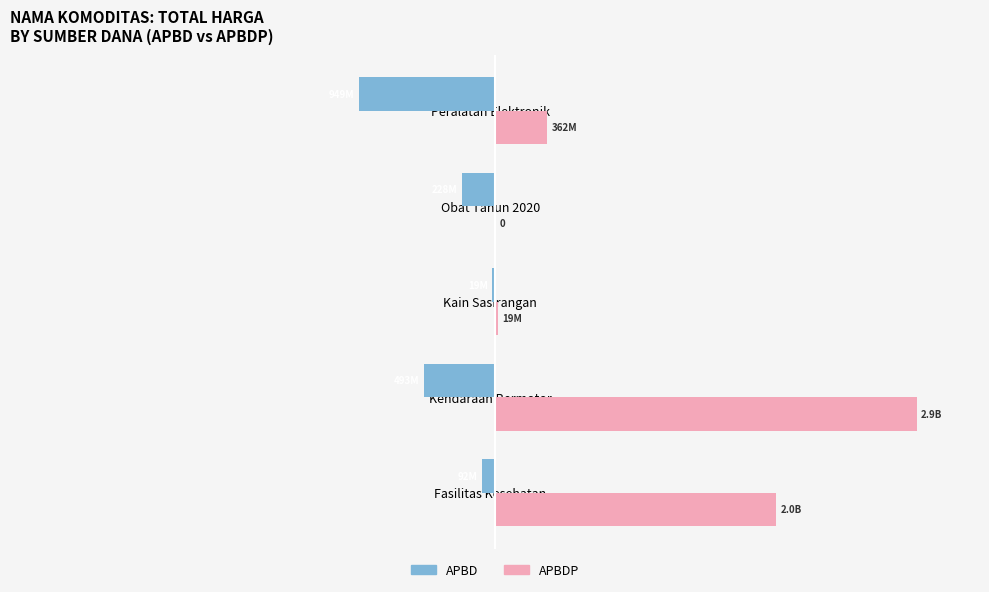

What are all the series names shown in the legend?

APBD, APBDP